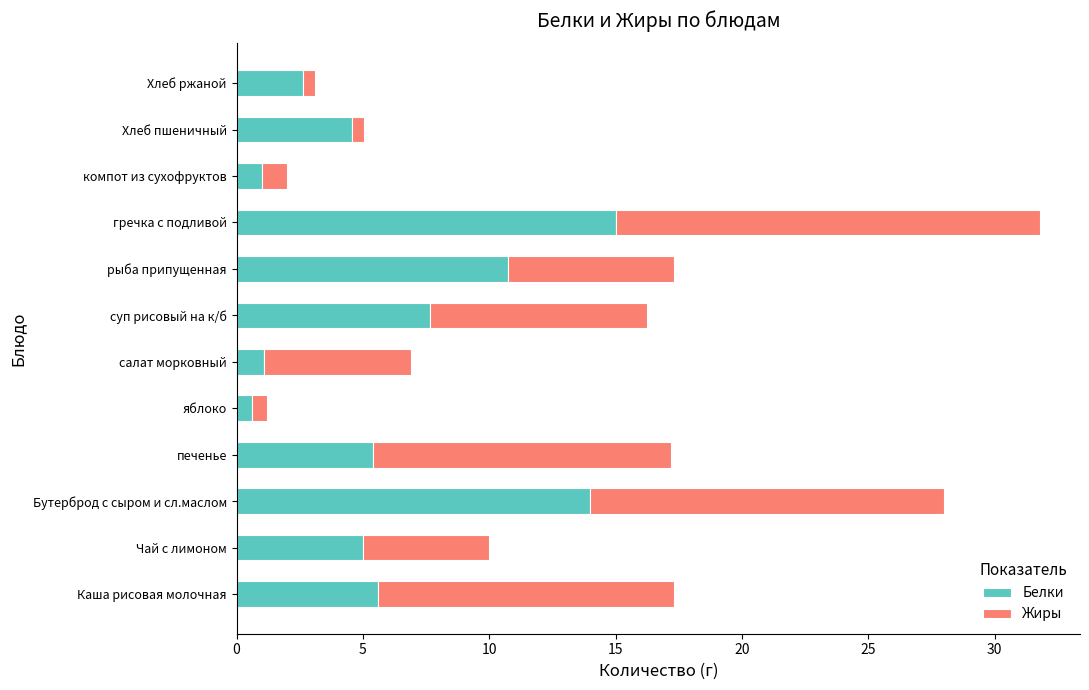

True or false: Белки has a value of 3.3 at Бутерброд с сыром и сл.маслом.

False